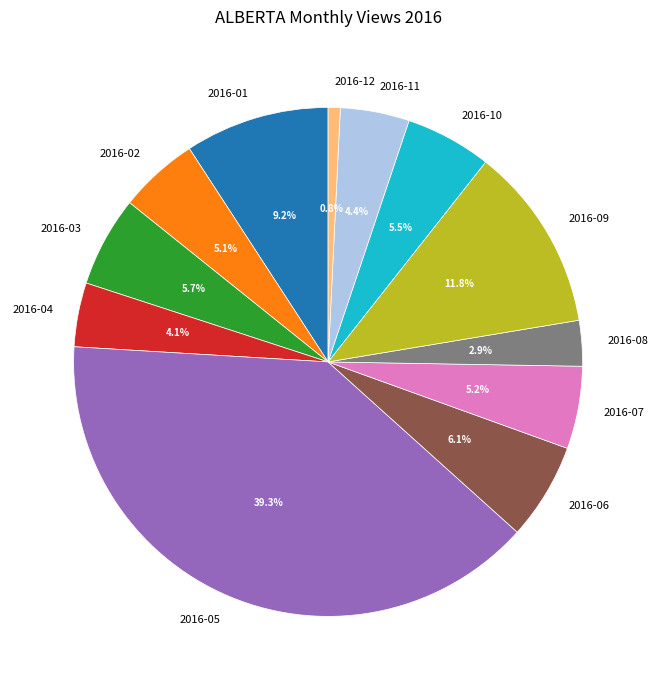

Is the sum of 2016-06 and 2016-12 greater than half?

No